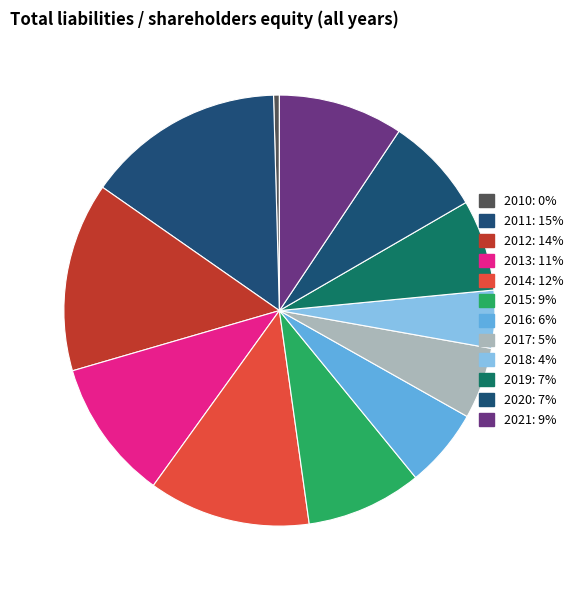

Count the number of slices in the pie.

12